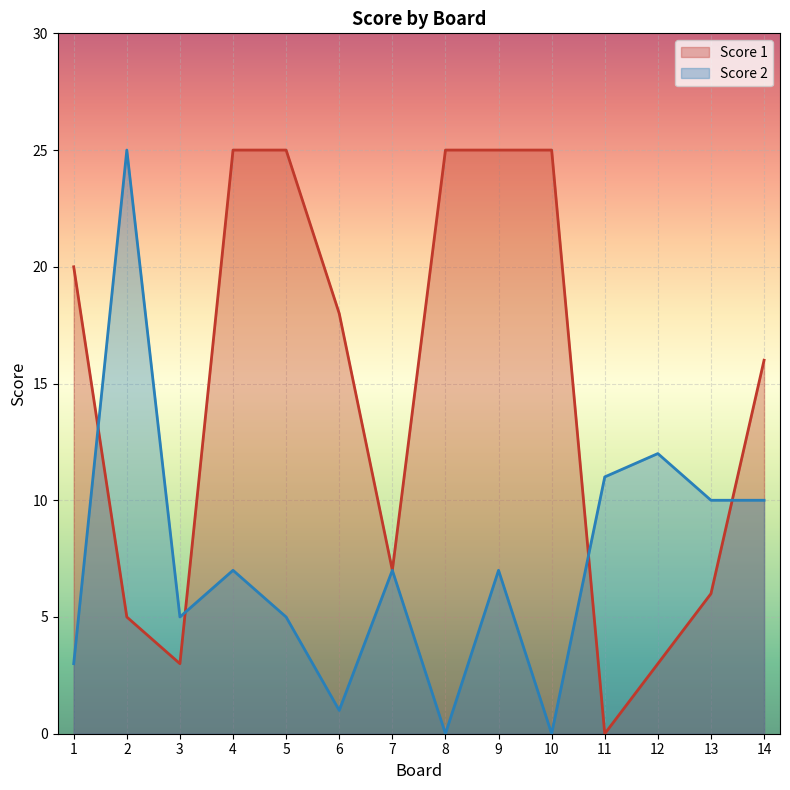

At which category is the sum across all series the highest?

4